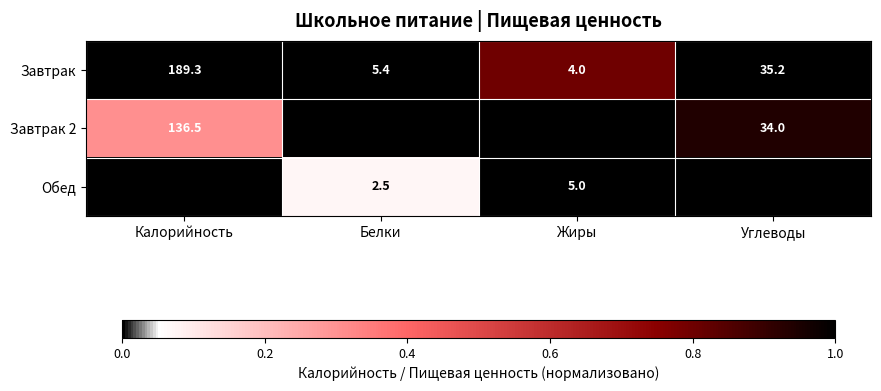

At which category is the sum across all series the highest?

Калорийность